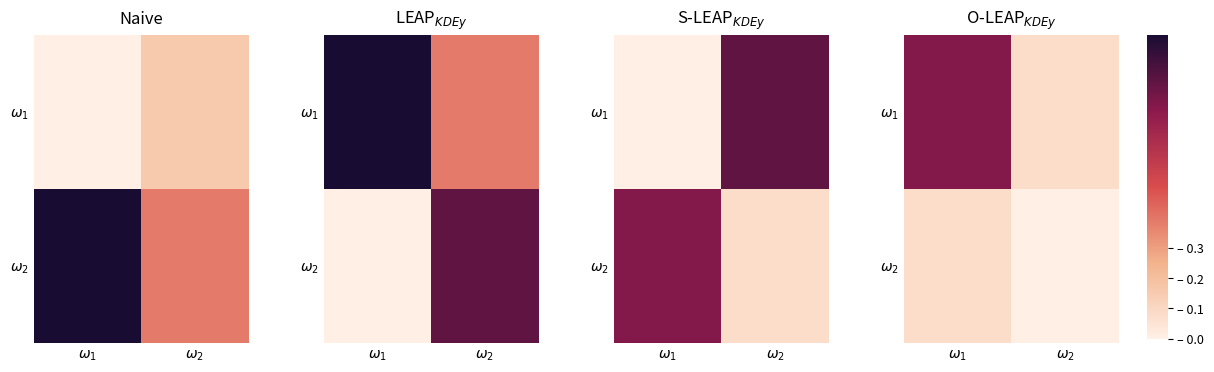

List the labels in order of $\omega_2$ value, smallest first.

$\omega_2$, $\omega_1$